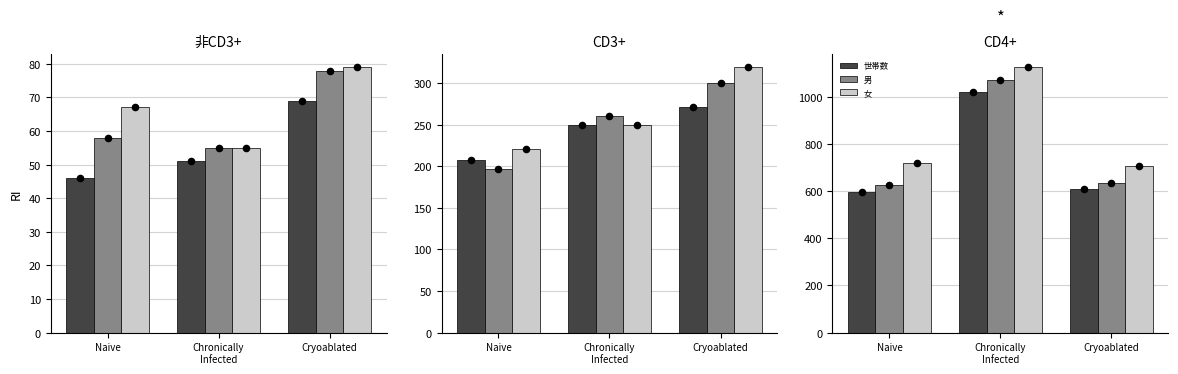

Which series has the largest total across all categories?

女